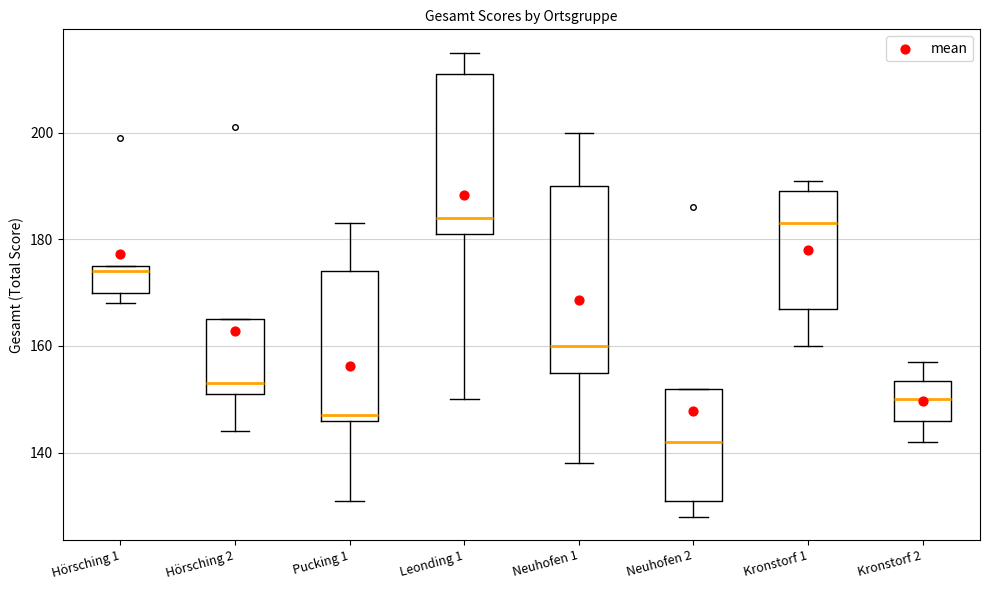

Reading left to right, read every box against the y-axis: the position of its median line, the range the box covers, and the ends of its whiskers. The values are not printed on the chart, so give them approximately, as read against the axis.

Hörsching 1: median 174, box 170 to 176, whiskers 168 to 176
Hörsching 2: median 154, box 152 to 166, whiskers 144 to 166
Pucking 1: median 148, box 146 to 174, whiskers 132 to 184
Leonding 1: median 184, box 182 to 212, whiskers 150 to 216
Neuhofen 1: median 160, box 156 to 190, whiskers 138 to 200
Neuhofen 2: median 142, box 132 to 152, whiskers 128 to 152
Kronstorf 1: median 184, box 168 to 190, whiskers 160 to 192
Kronstorf 2: median 150, box 146 to 154, whiskers 142 to 158